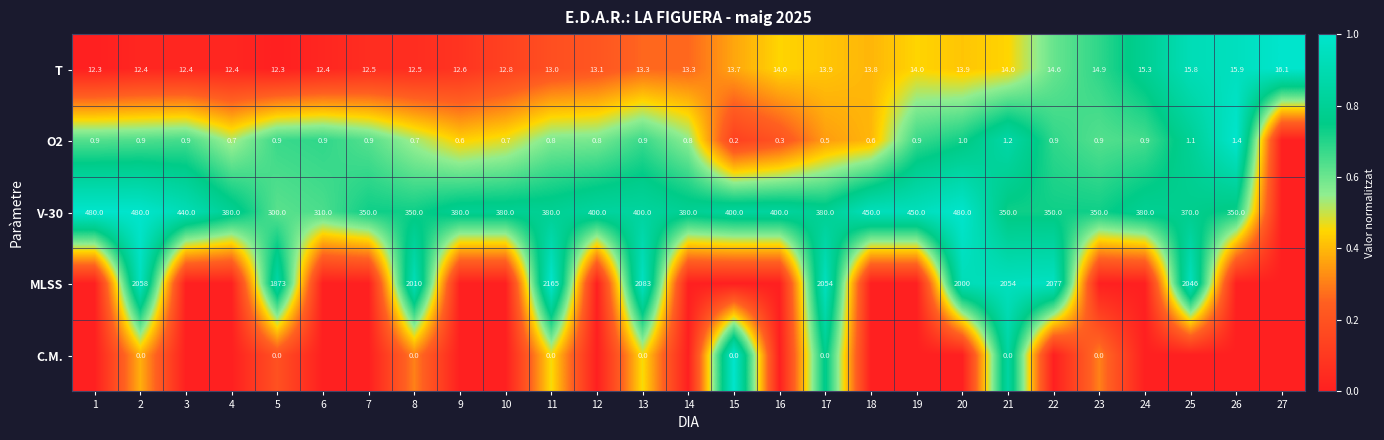

True or false: O2 has a value of 0.9 at 5.

True